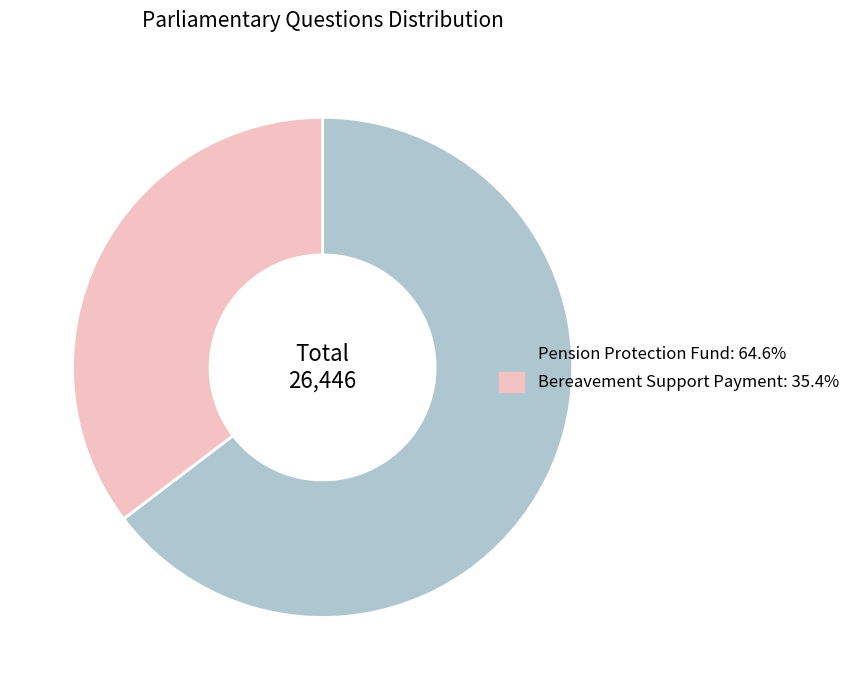

What is the smallest slice in the pie chart?

Bereavement Support Payment